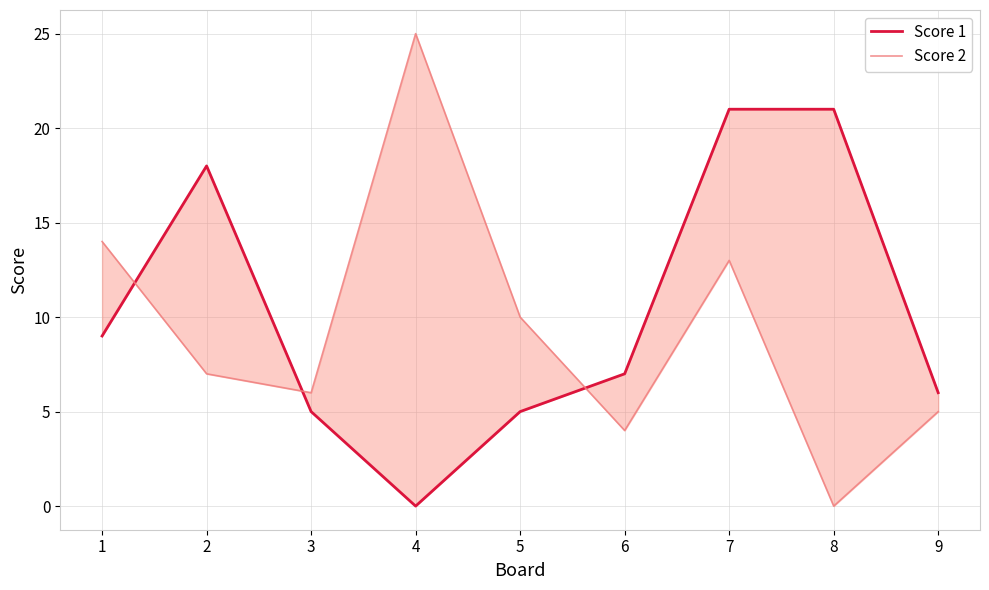

What is the average value of the Score 2 series?

9